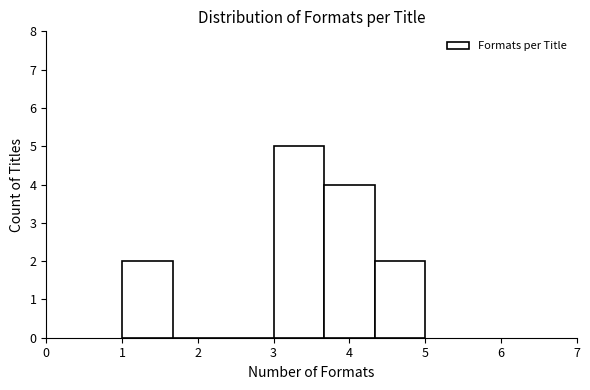

Which range on the x-axis has the tallest bar?

3.0 to 3.7